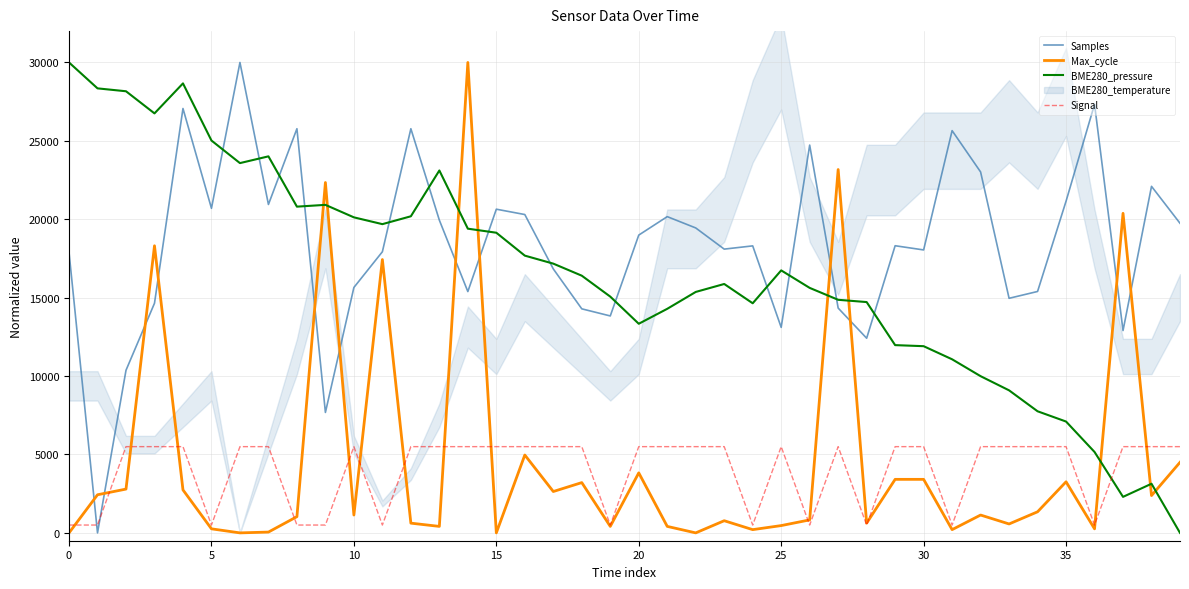

True or false: Samples and Max_cycle intersect in this chart.

True